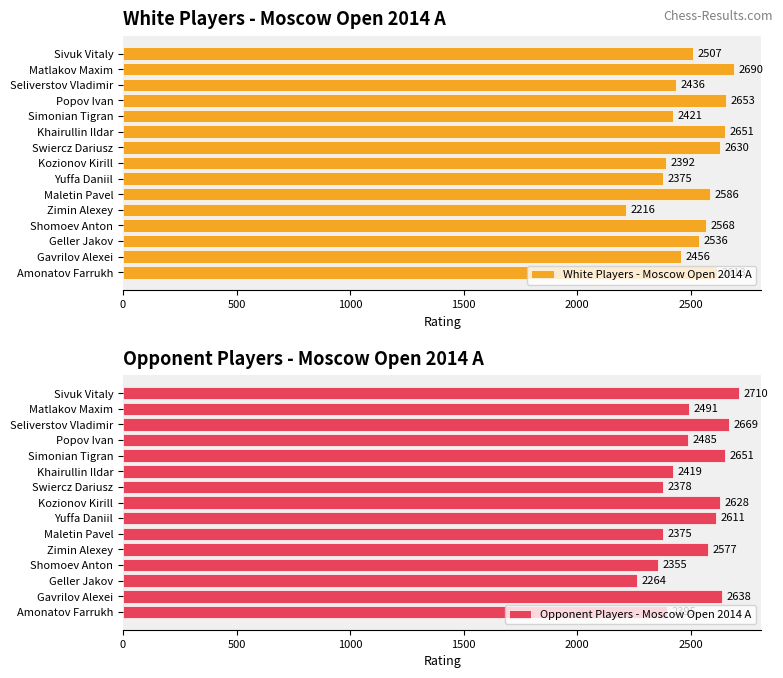

How many bars are there in each group?

2